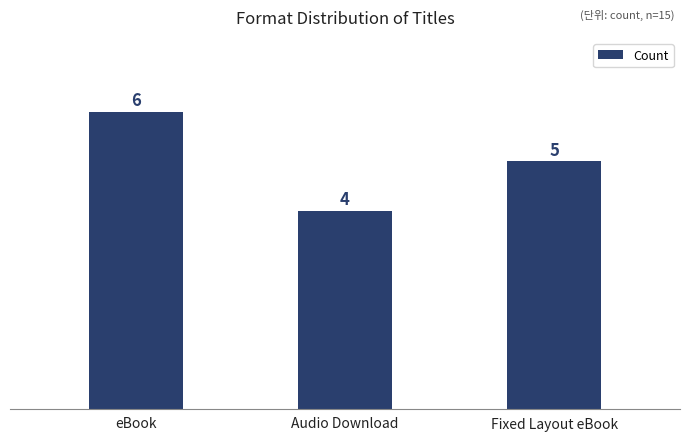

At which category does the chart reach its peak across all series?

eBook